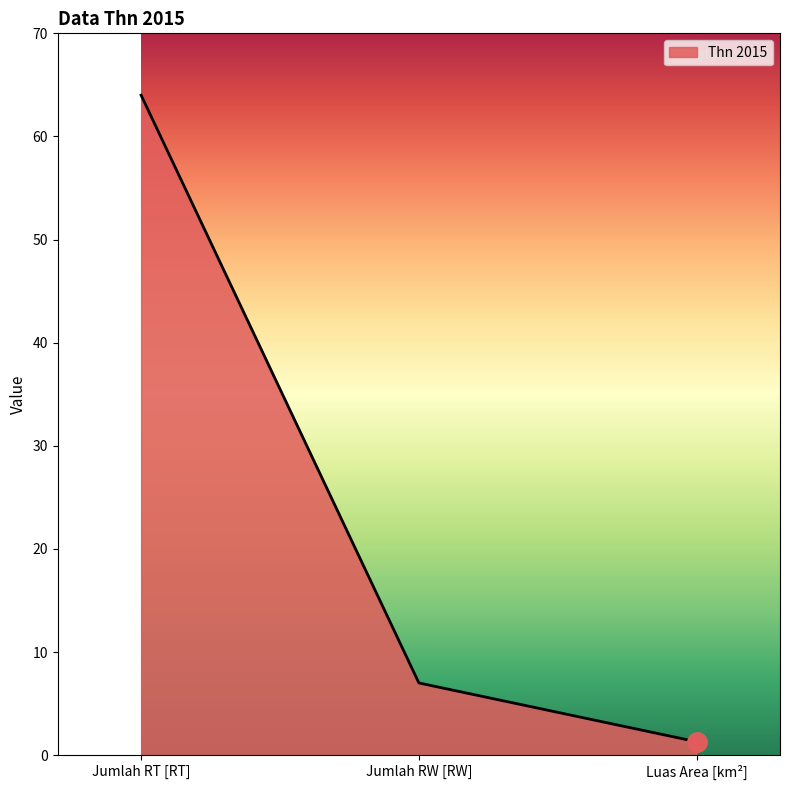

True or false: the data shows 102.5 at Jumlah RT [RT].

False